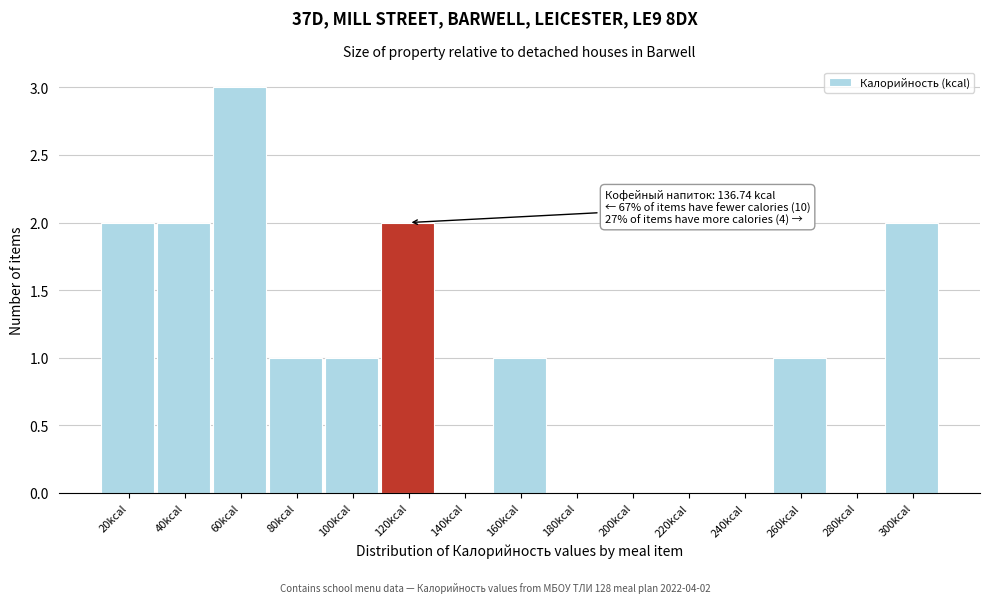

Reading left to right, extract all data points from this chart.

20kcal=2	40kcal=2	60kcal=3	80kcal=1	100kcal=1	120kcal=2	140kcal=0	160kcal=1	180kcal=0	200kcal=0	220kcal=0	240kcal=0	260kcal=1	280kcal=0	300kcal=2